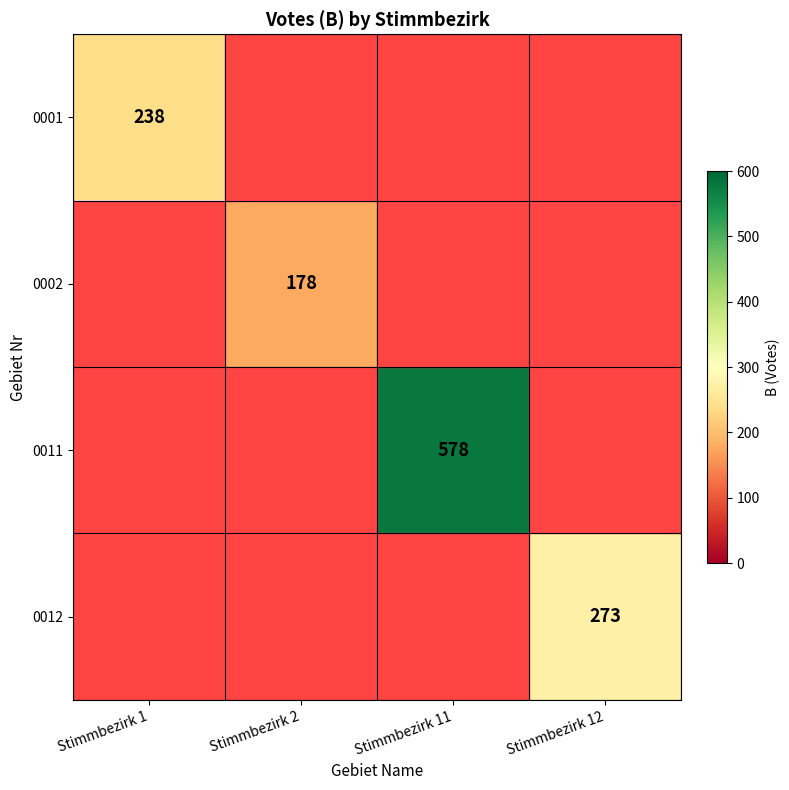

The 0011 series shows 578 at Stimmbezirk 11. True or false?

True